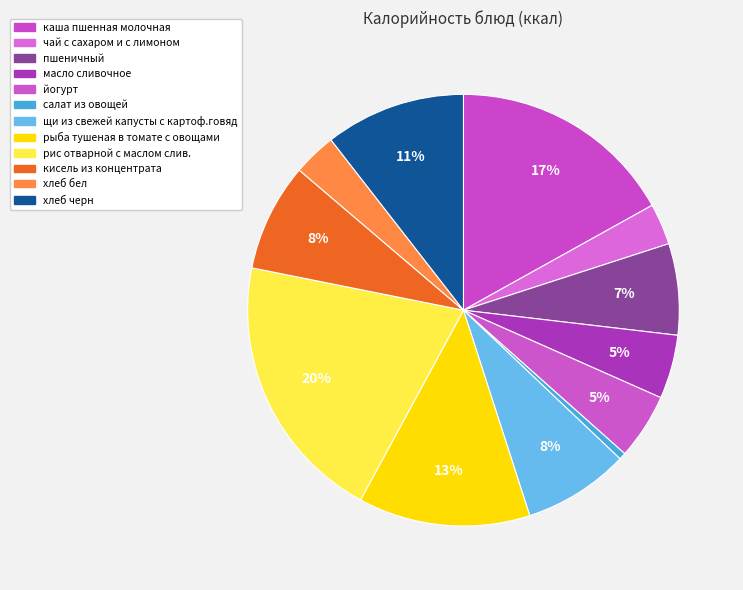

Count the number of slices in the pie.

12